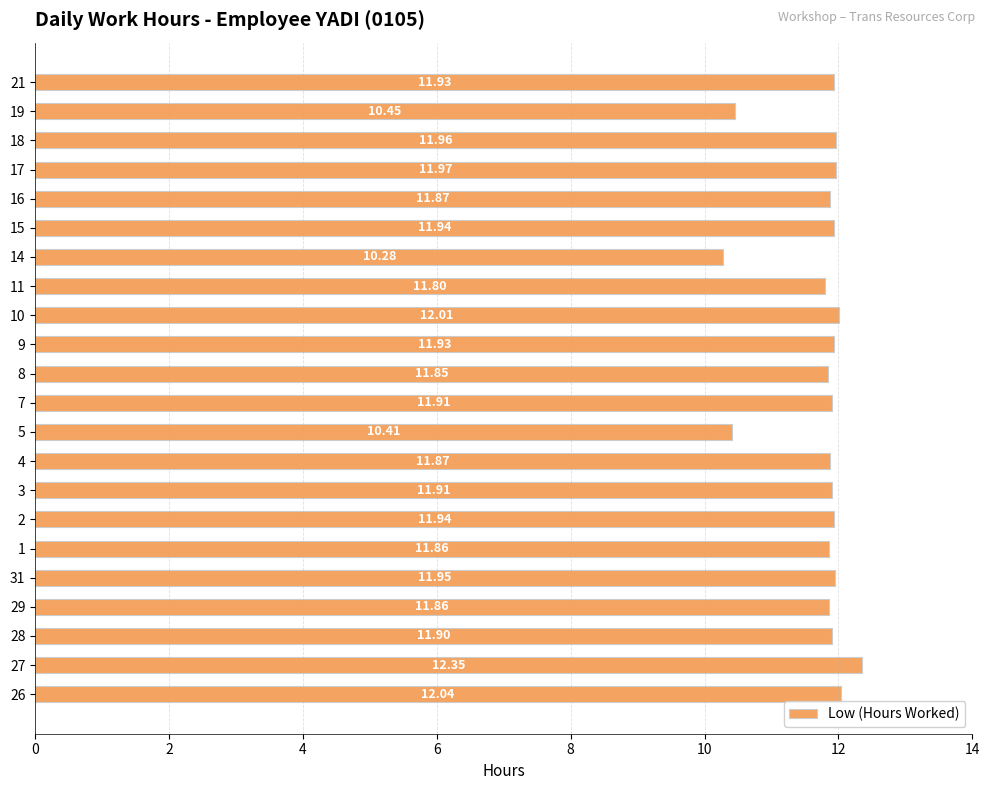

Between 3 and 26, which is larger?

26